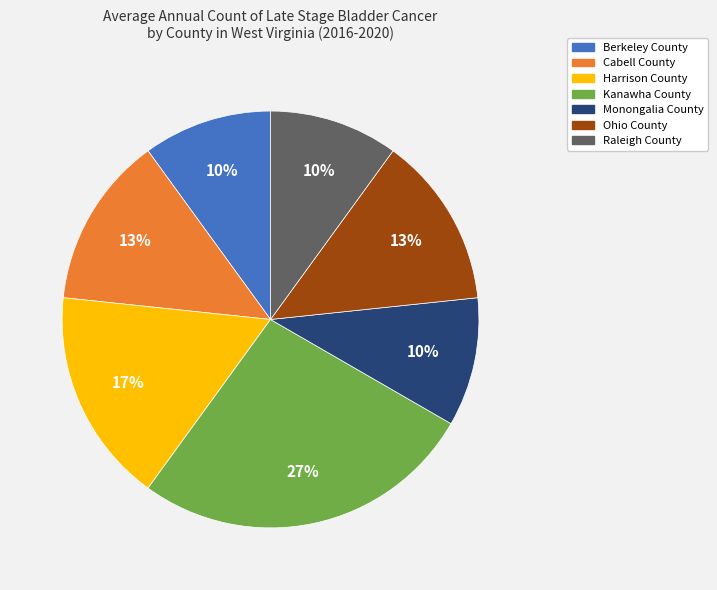

Do Cabell County and Harrison County together represent more than half of the pie?

No